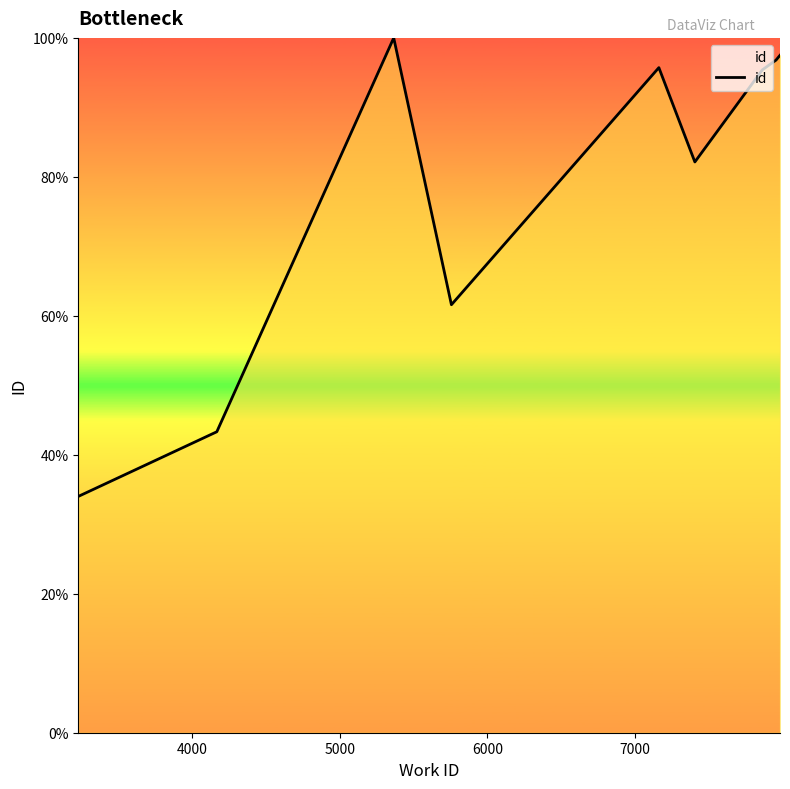

What is the smallest value displayed?

34.0